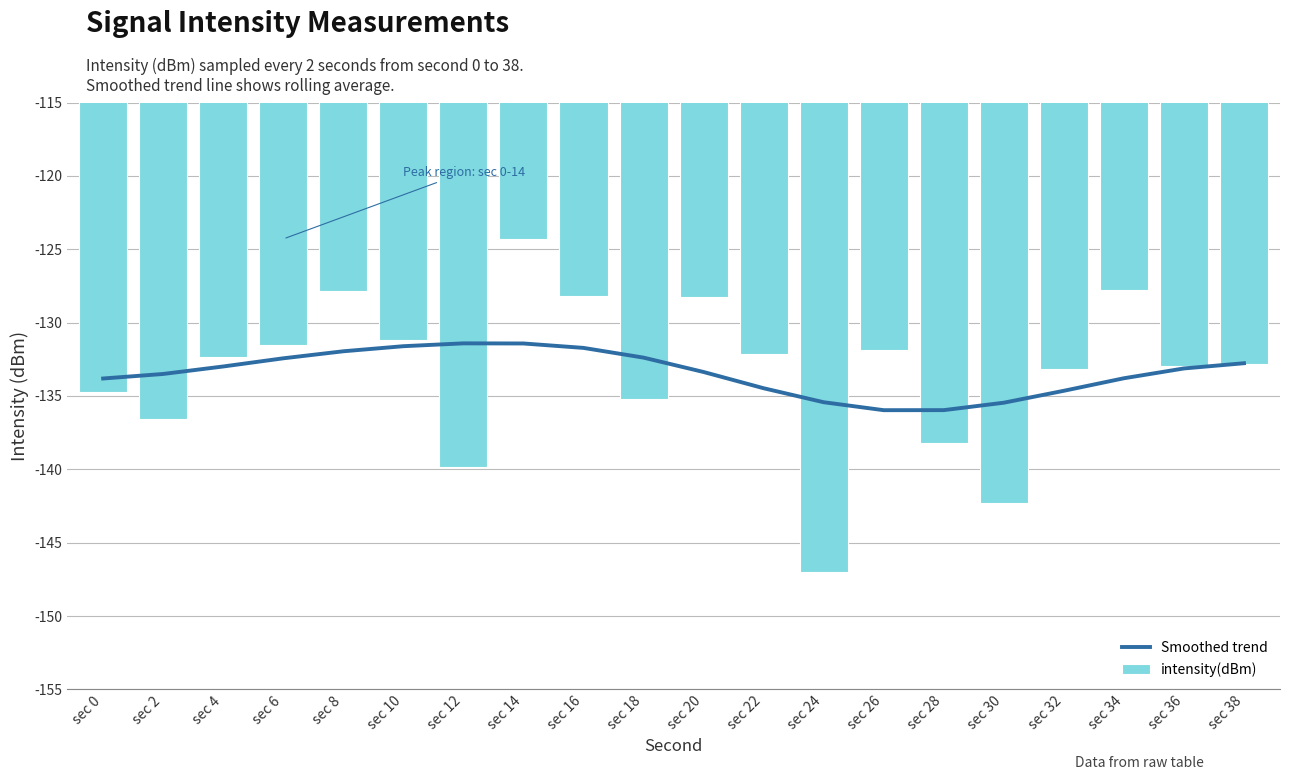

What is the total value across all series at sec 30?

-277.8